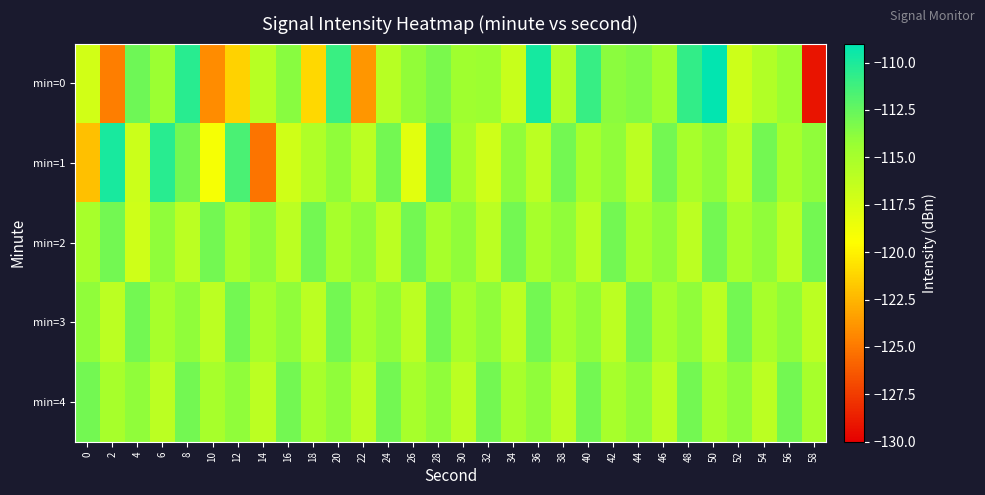

What is the difference between the highest and lowest values at 22?

9.8